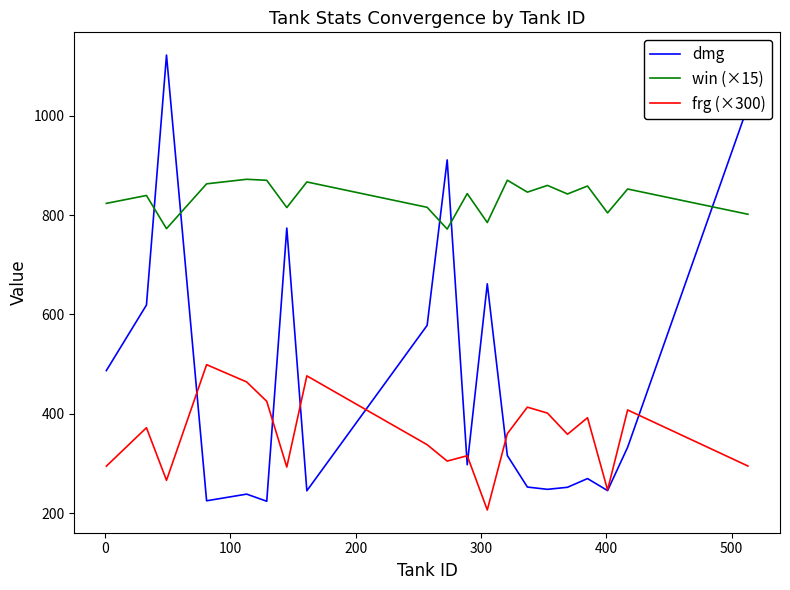

What is the maximum value for frg (×300)?

498.9